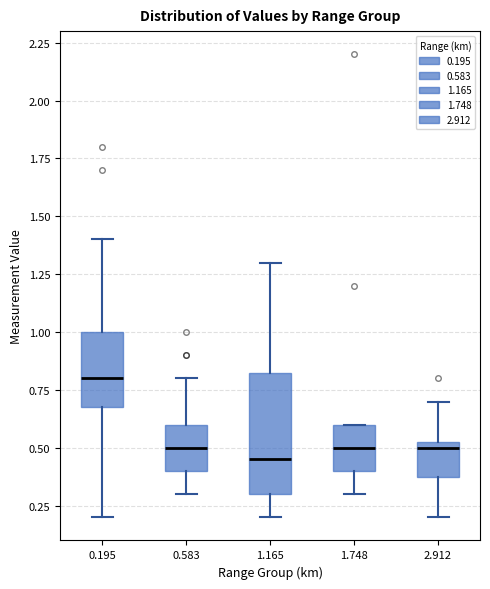

Reading left to right, transcribe this box plot: for each box, give where its median line is, the range the box spans, and where its two whiskers end, as read against the y-axis. The values are not printed on the chart, so give them approximately, as read against the axis.

0.195: median 0.80, box 0.70 to 1.00, whiskers 0.20 to 1.40
0.583: median 0.50, box 0.40 to 0.60, whiskers 0.30 to 0.80
1.165: median 0.45, box 0.30 to 0.85, whiskers 0.20 to 1.30
1.748: median 0.50, box 0.40 to 0.60, whiskers 0.30 to 0.60
2.912: median 0.50, box 0.40 to 0.55, whiskers 0.20 to 0.70